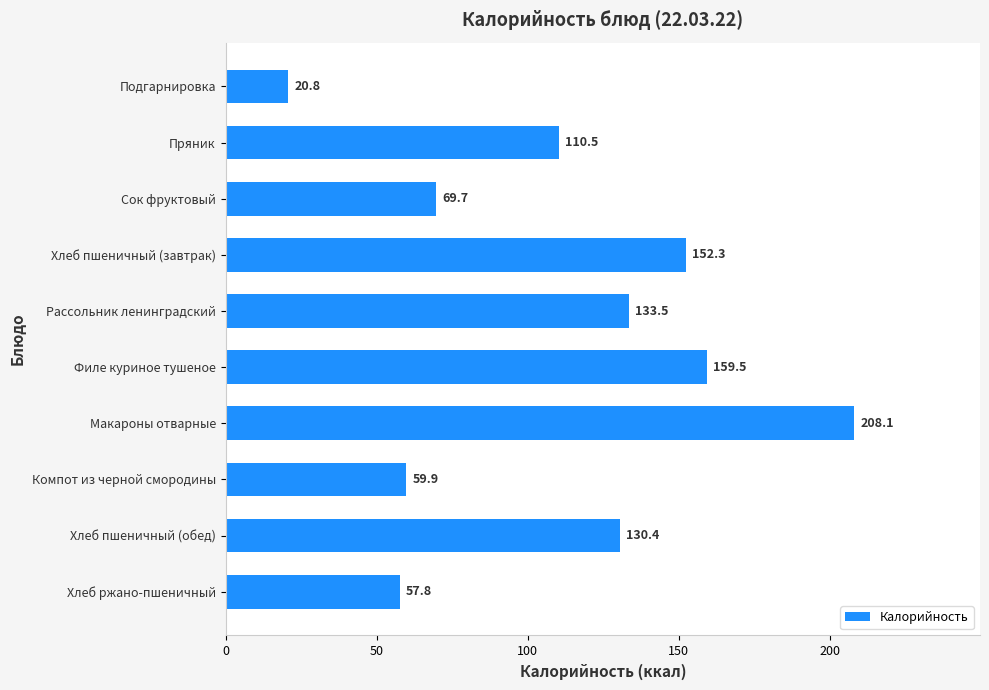

What is the ratio of the value at Хлеб пшеничный (обед) to the value at Пряник?

1.2